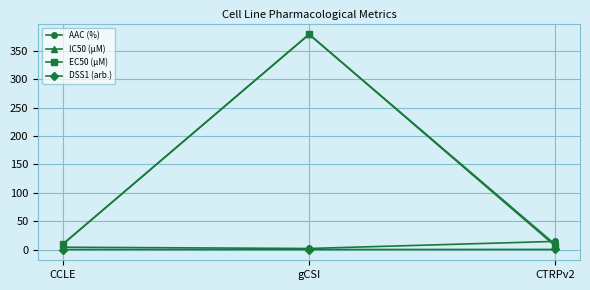

The value of IC50 (µM) at CCLE is 9.4. True or false?

True